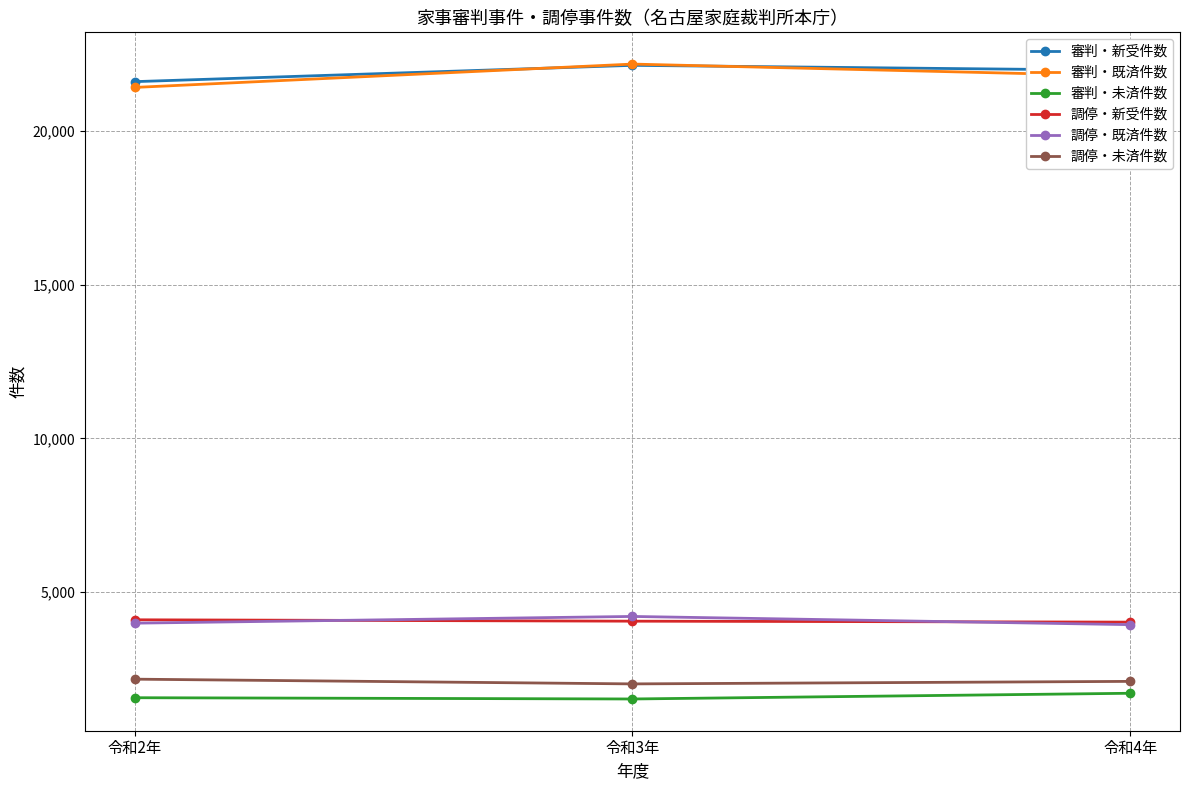

How many series are shown in this chart?

6